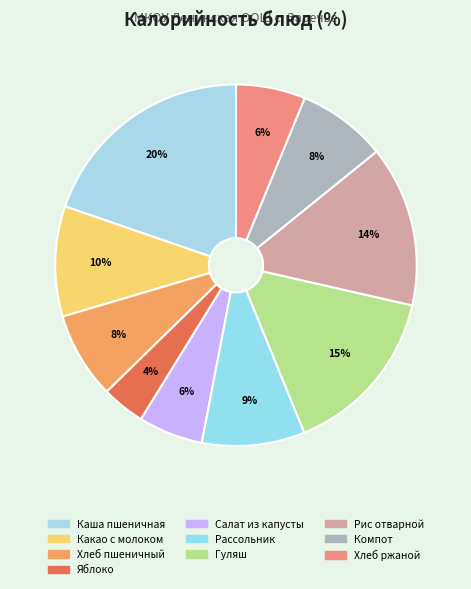

Which has a higher value, Гуляш or Салат из капусты?

Гуляш